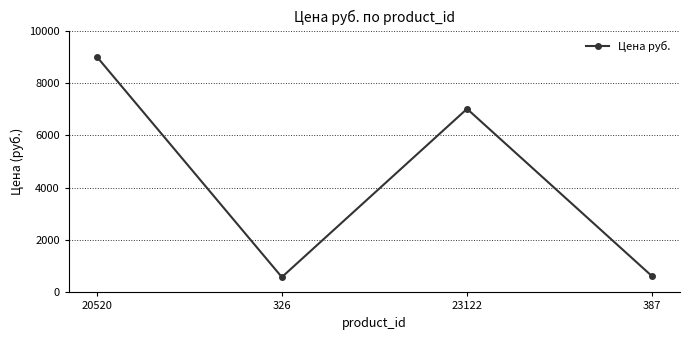

True or false: the data shows 13084 at 20520.

False